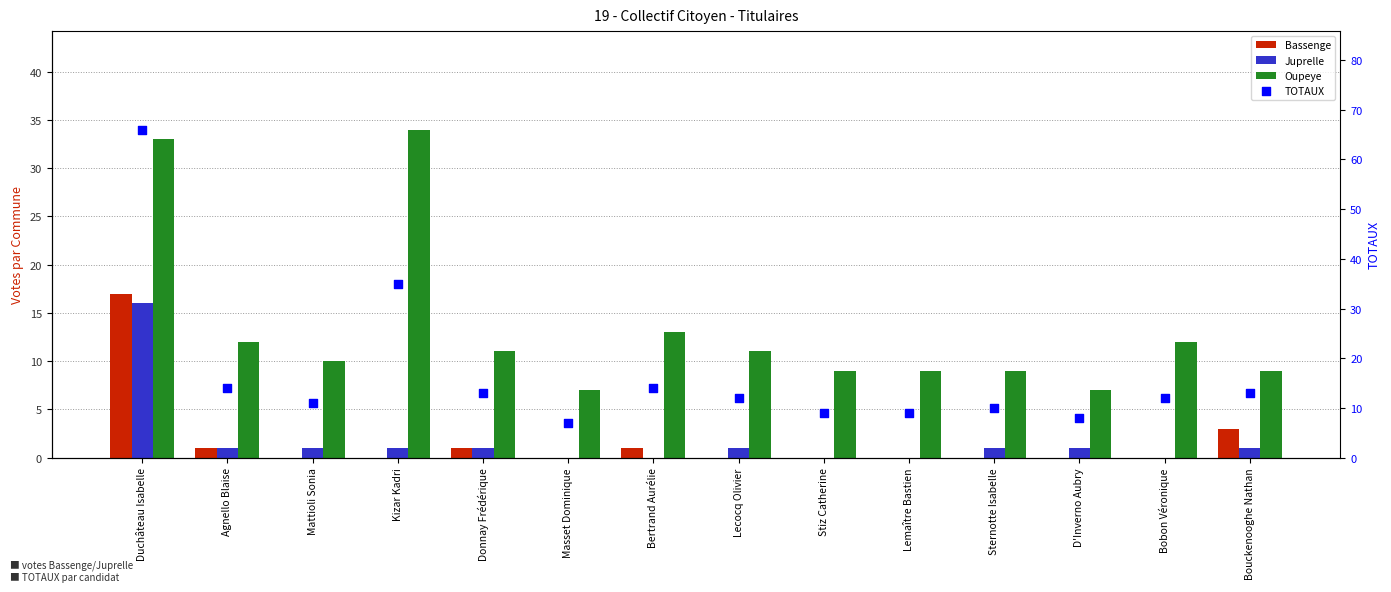

Which series has the widest spread of Y values?

TOTAUX